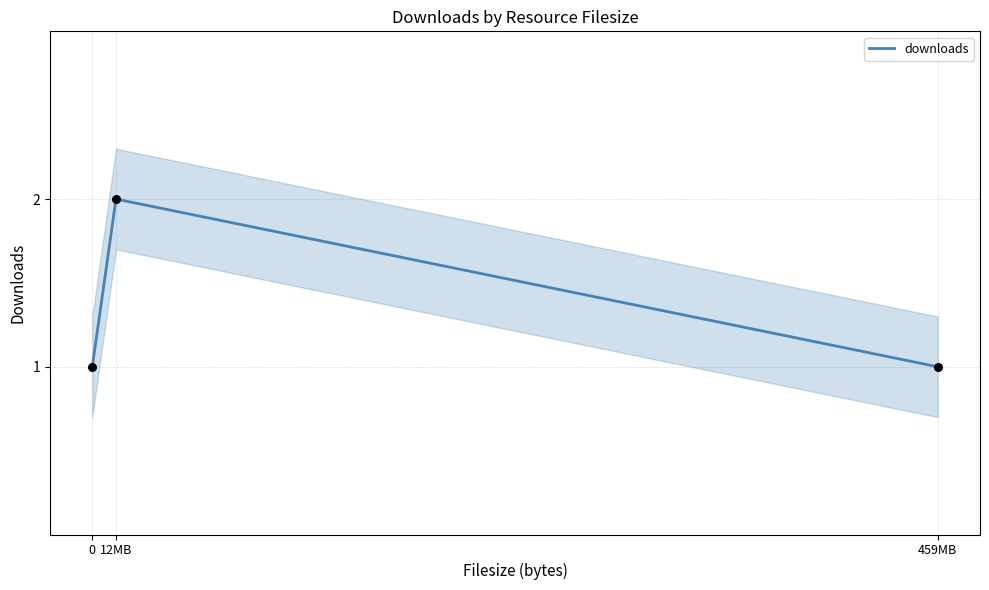

Approximately how many times larger is the value at 459MB compared to 0?

1.0